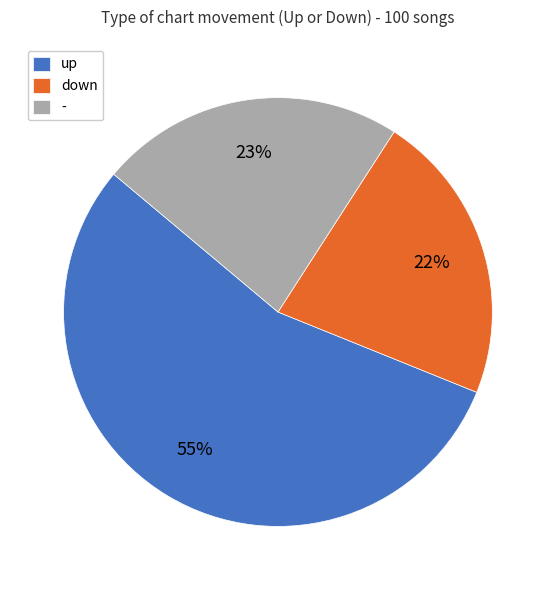

To the nearest percent, what is the average slice percentage?

33%